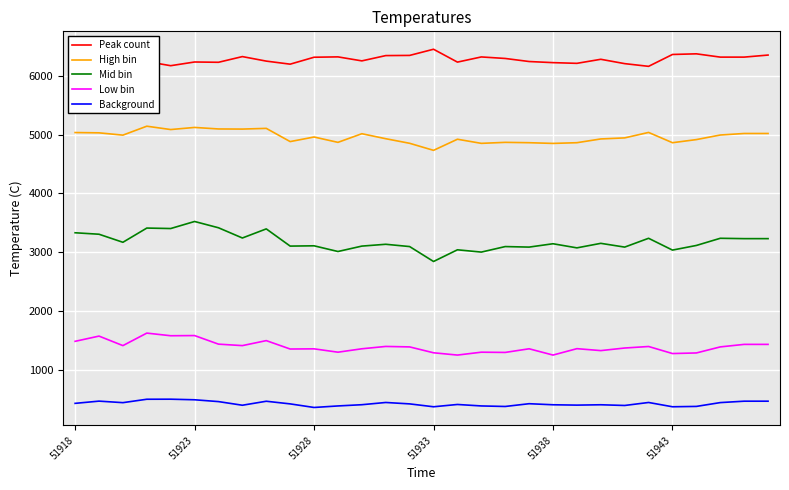

Which series has the widest spread of values?

Mid bin